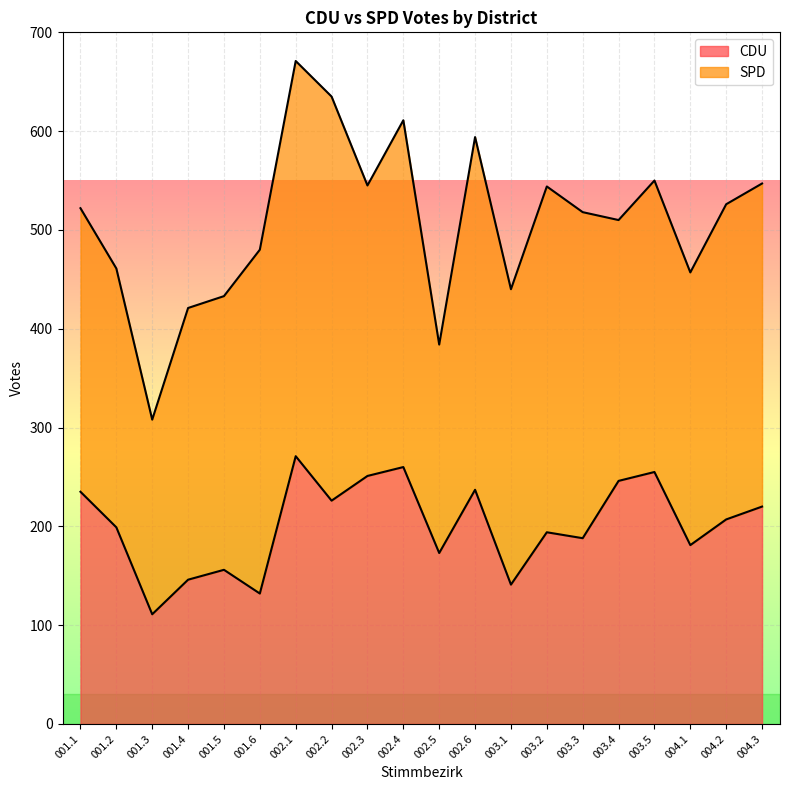

Which label corresponds to the largest value in the chart?

002.1